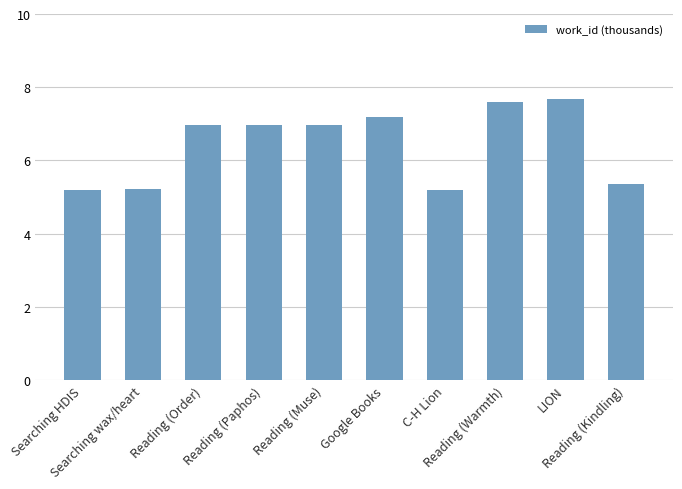

Which category has the highest value across all series?

LION